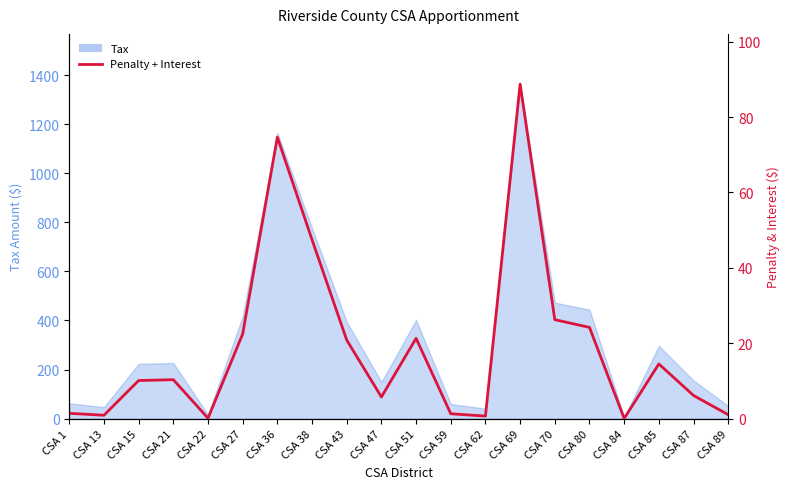

At which category does the chart reach its peak across all series?

CSA 69